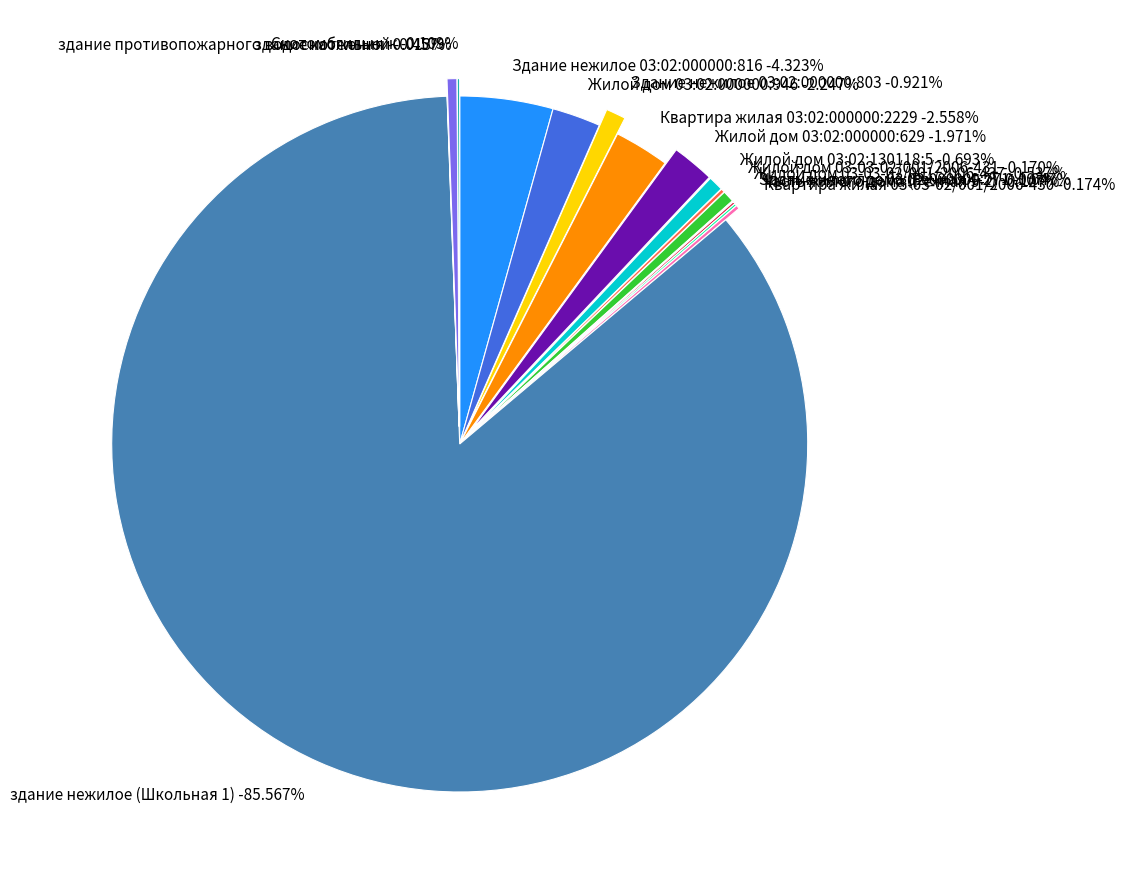

What portion of the pie excludes Здание нежилое 03:02:000000:803?

99.1%